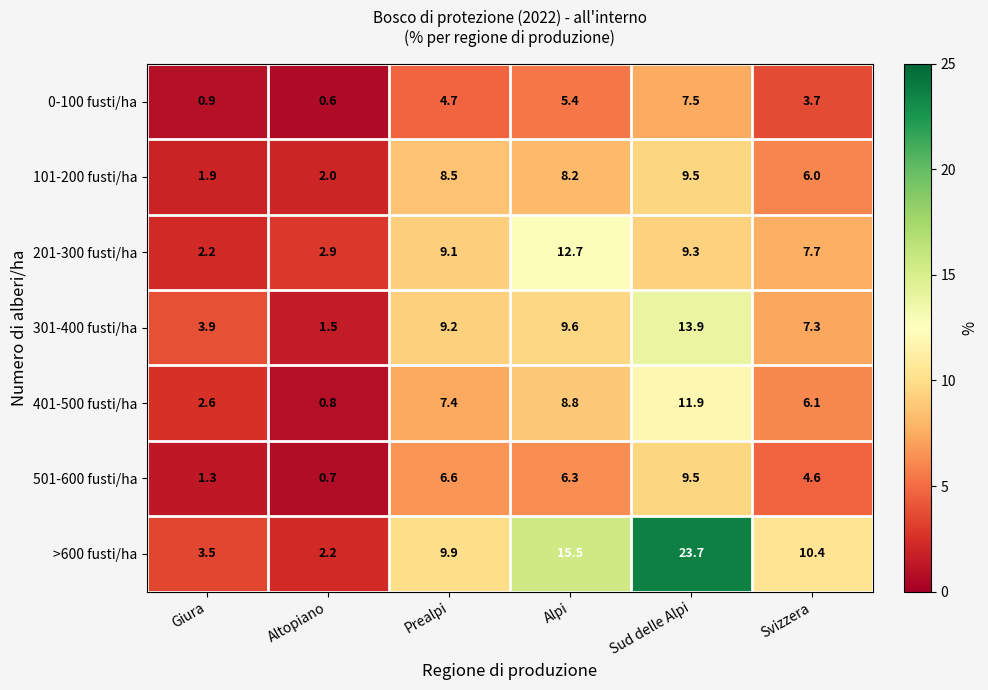

Which series has the largest total across all categories?

>600 fusti/ha